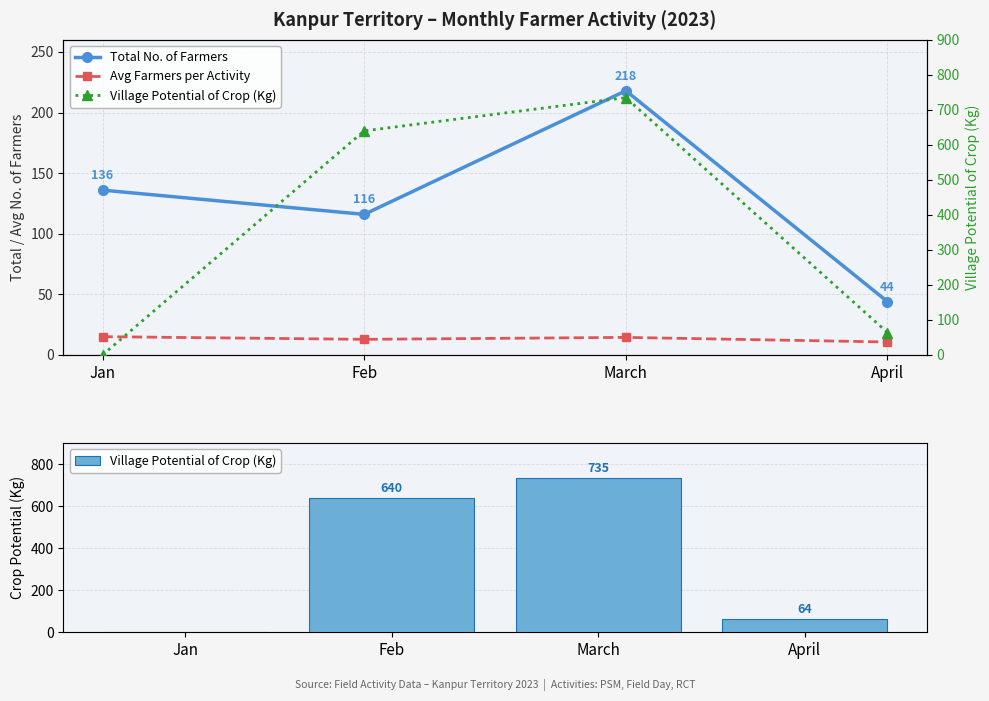

Is the value of Total No. of Farmers at Jan greater than the value of Avg Farmers per Activity at Feb?

Yes